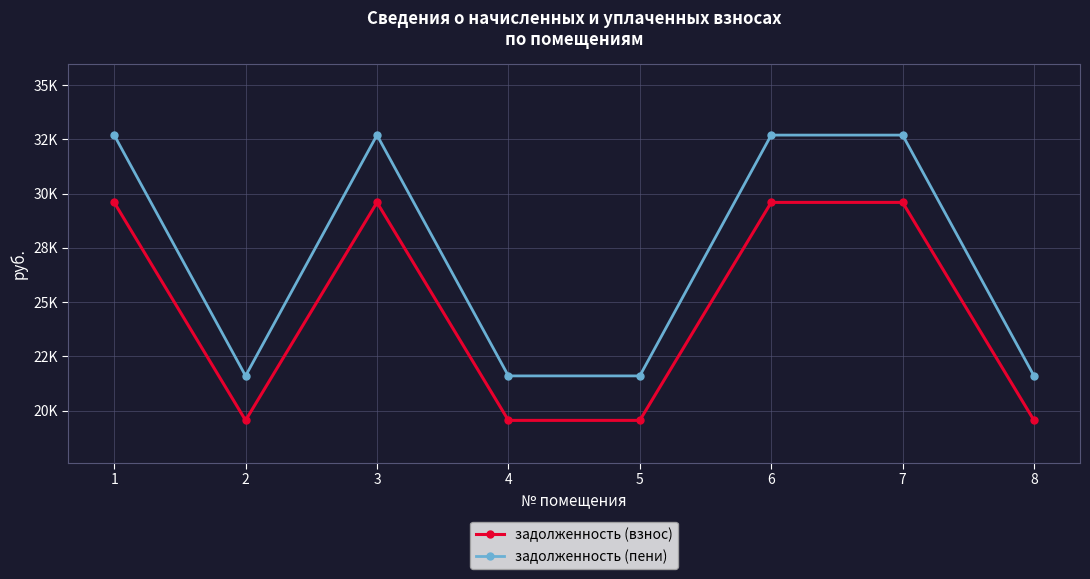

What is the value of the задолженность (взнос) point at the 5th from the left?

19555.3